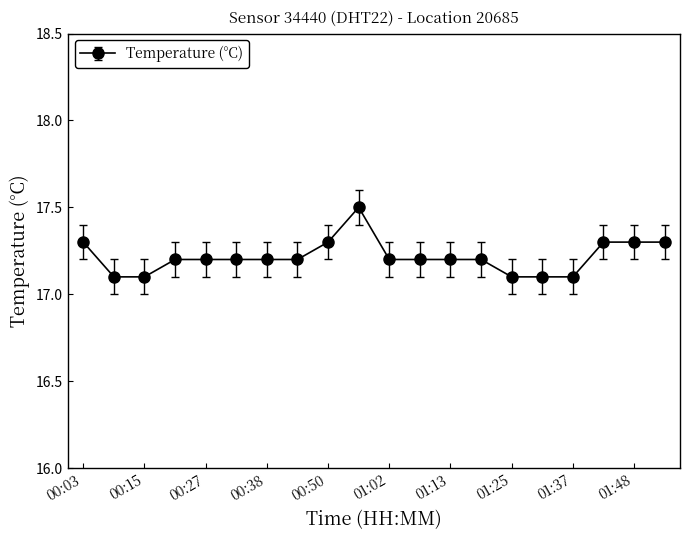

Reading right to left, what are all the values shown in this chart?

17.3	17.3	17.3	17.1	17.1	17.1	17.2	17.2	17.2	17.2	17.5	17.3	17.2	17.2	17.2	17.2	17.2	17.1	17.1	17.3